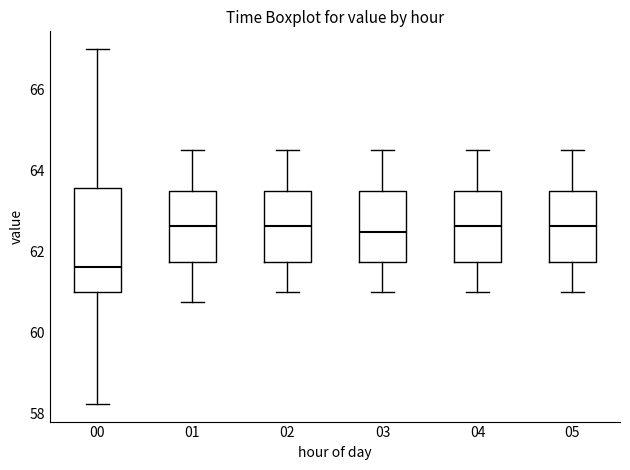

Comparing the boxes themselves (not the whiskers), which one is the tallest?

00